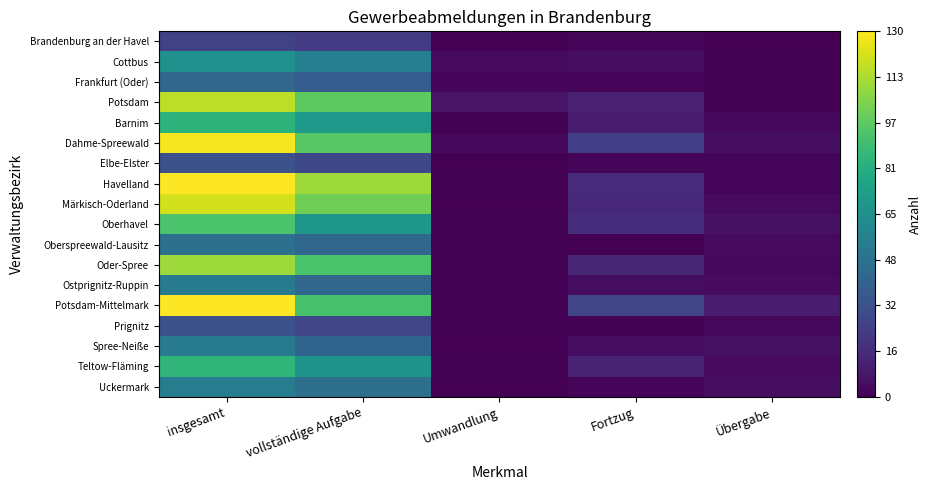

Rank the series by their maximum value, from highest to lowest.

Havelland, Potsdam-Mittelmark, Dahme-Spreewald, Märkisch-Oderland, Potsdam, Oder-Spree, Oberhavel, Teltow-Fläming, Barnim, Cottbus, Uckermark, Ostprignitz-Ruppin, Spree-Neiße, Oberspreewald-Lausitz, Frankfurt (Oder), Elbe-Elster, Prignitz, Brandenburg an der Havel